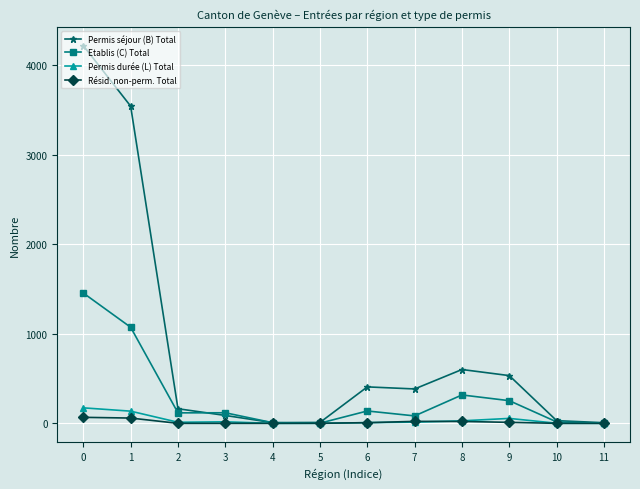

True or false: Permis séjour (B) Total has more than 0 interior local peaks.

True